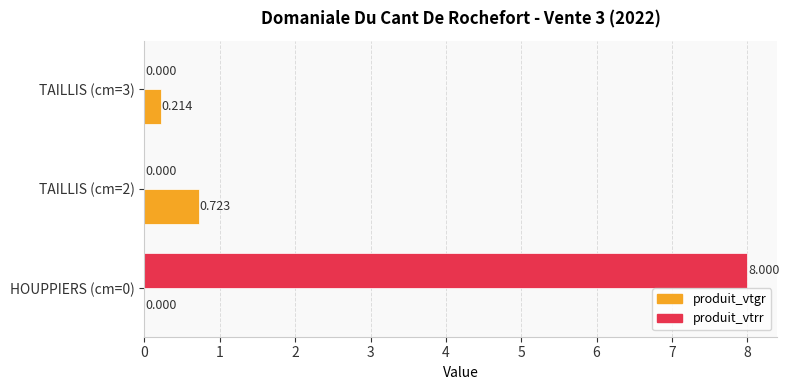

Between HOUPPIERS (cm=0) and TAILLIS (cm=3), which series saw the biggest shift?

produit_vtrr